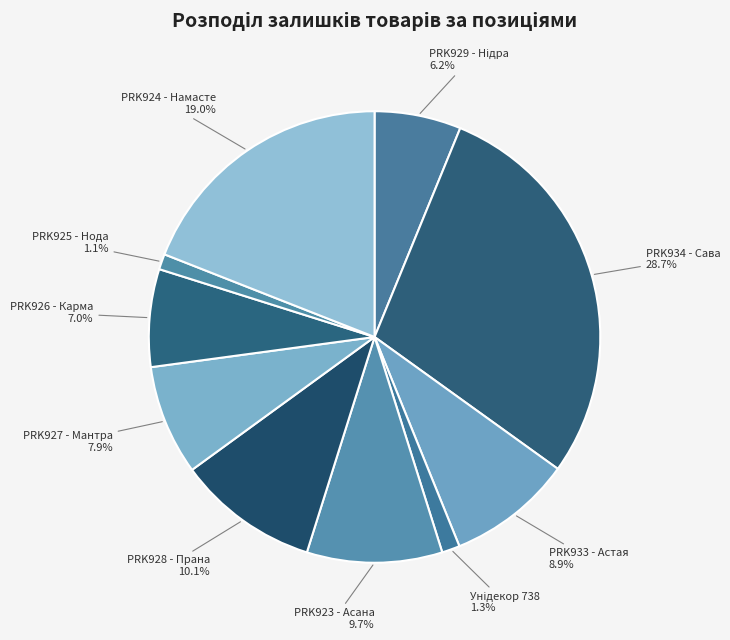

Rank the categories by value from lowest to highest.

PRK925 - Нода, Унідекор 738, PRK929 - Нідра, PRK926 - Карма, PRK927 - Мантра, PRK933 - Астая, PRK923 - Асана, PRK928 - Прана, PRK924 - Намасте, PRK934 - Сава